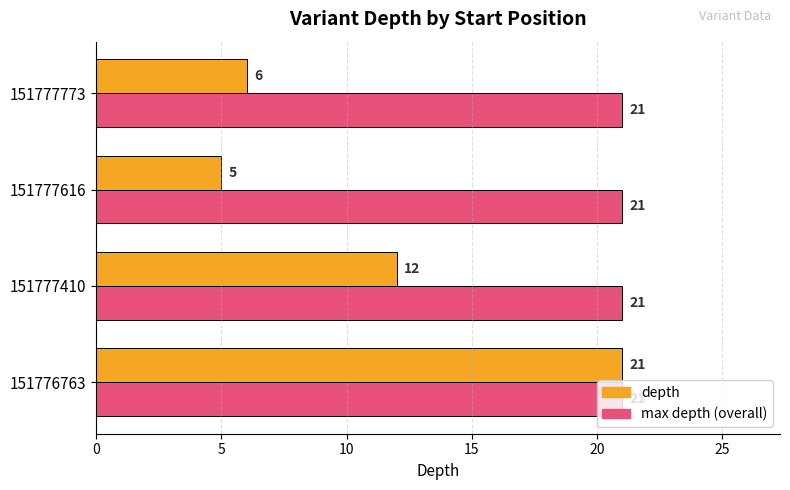

What is the spread (max minus min) of values at 151777773?

15